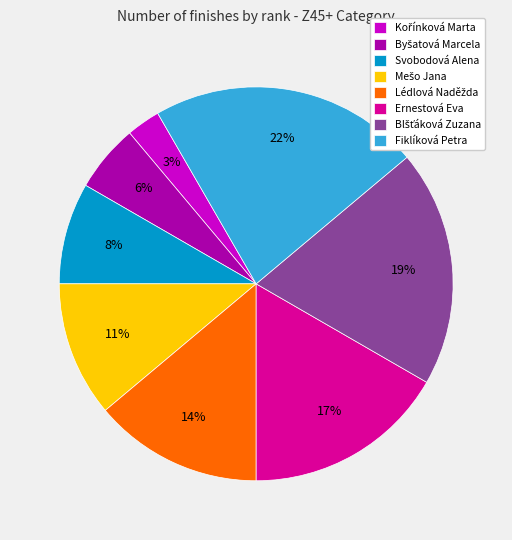

True or false: Fiklíková Petra accounts for 35% of the total.

False